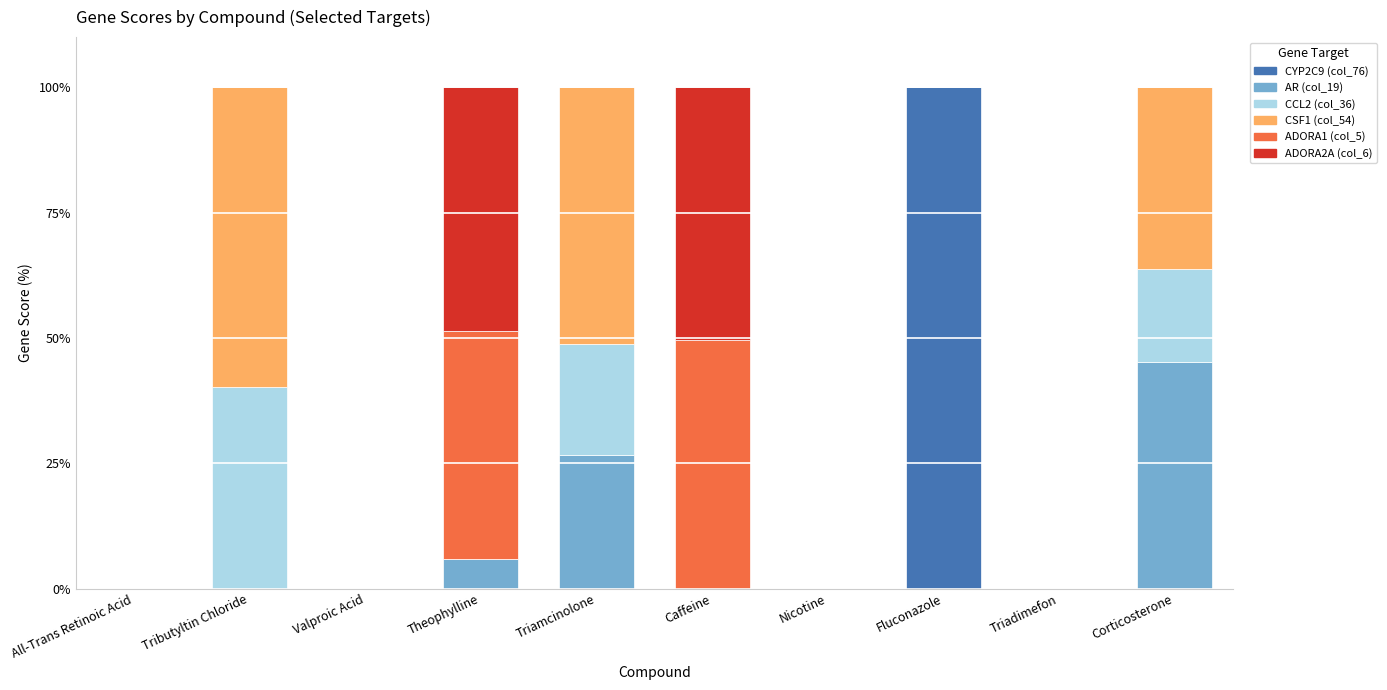

Which category has the highest value in the CYP2C9 (col_76) series?

Fluconazole